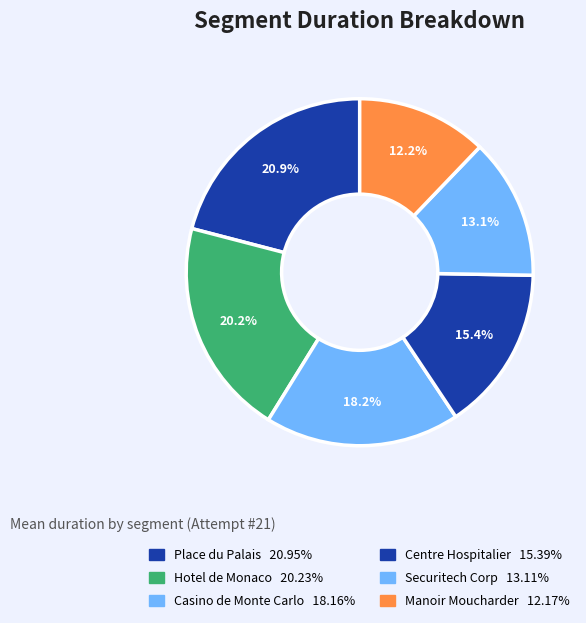

How many segments does this pie chart have?

6